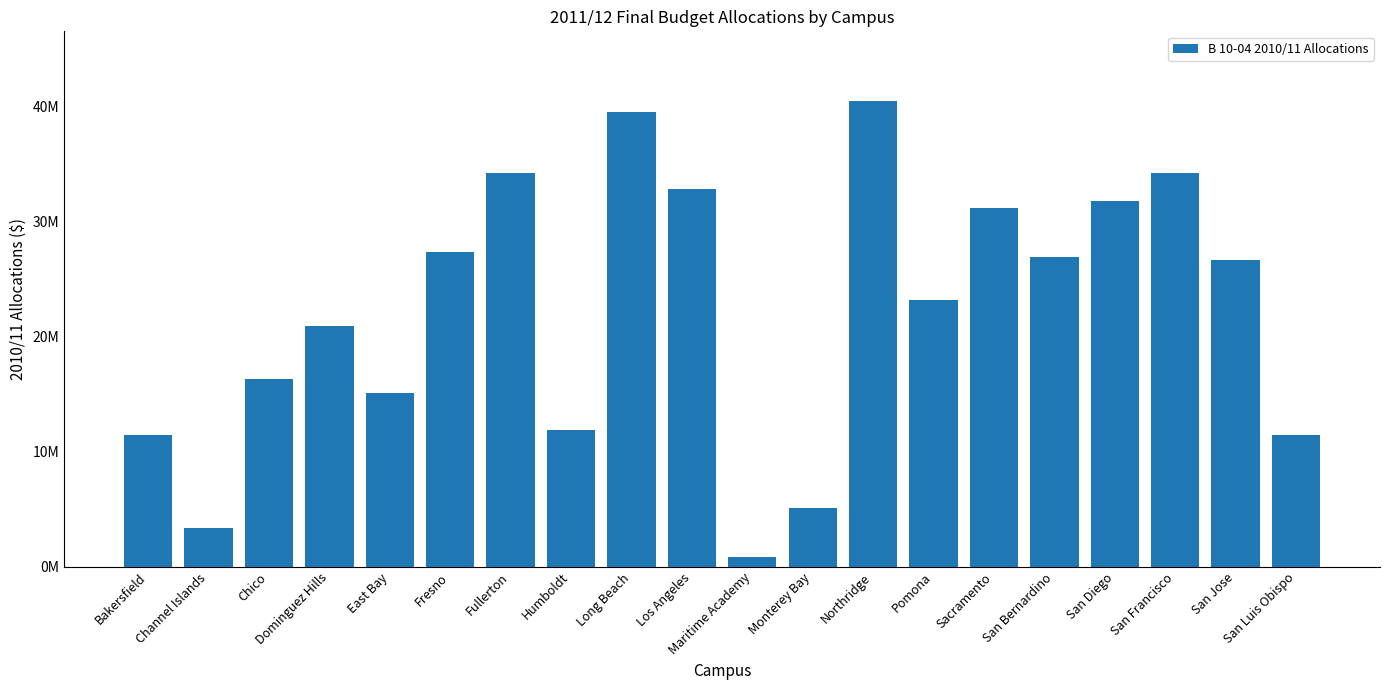

Are the bars horizontal?

No